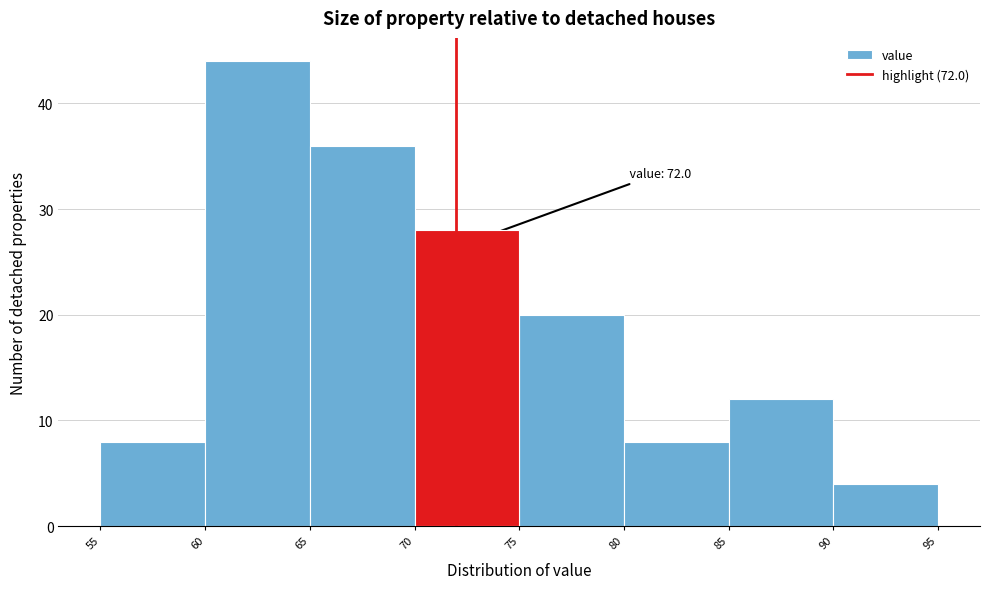

Over which range of the x-axis is the bar tallest?

60 to 65